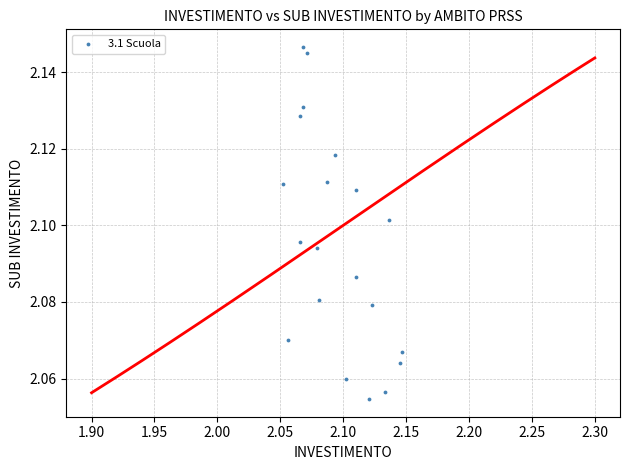

Count the number of points in this scatter plot.

20